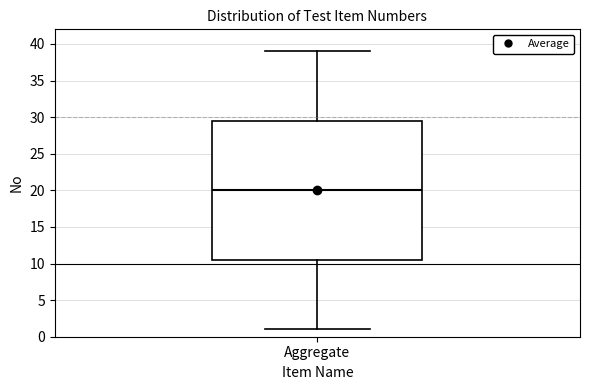

Transcribe this box plot: give where the median line is, the range the box spans, and where the two whiskers end, as read against the y-axis. The values are not printed on the chart, so give them approximately, as read against the axis.

median 20.0, box 10.5 to 29.5, whiskers 1.0 to 39.0